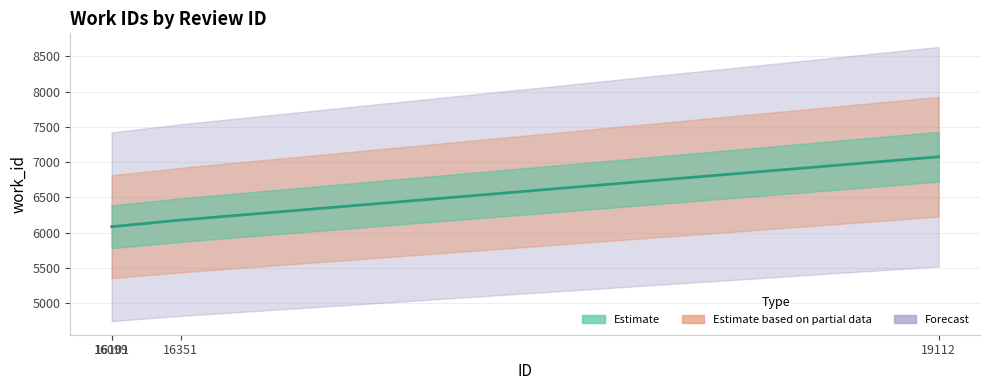

List the labels in order of value, smallest first.

16099, 16101, 16351, 19112